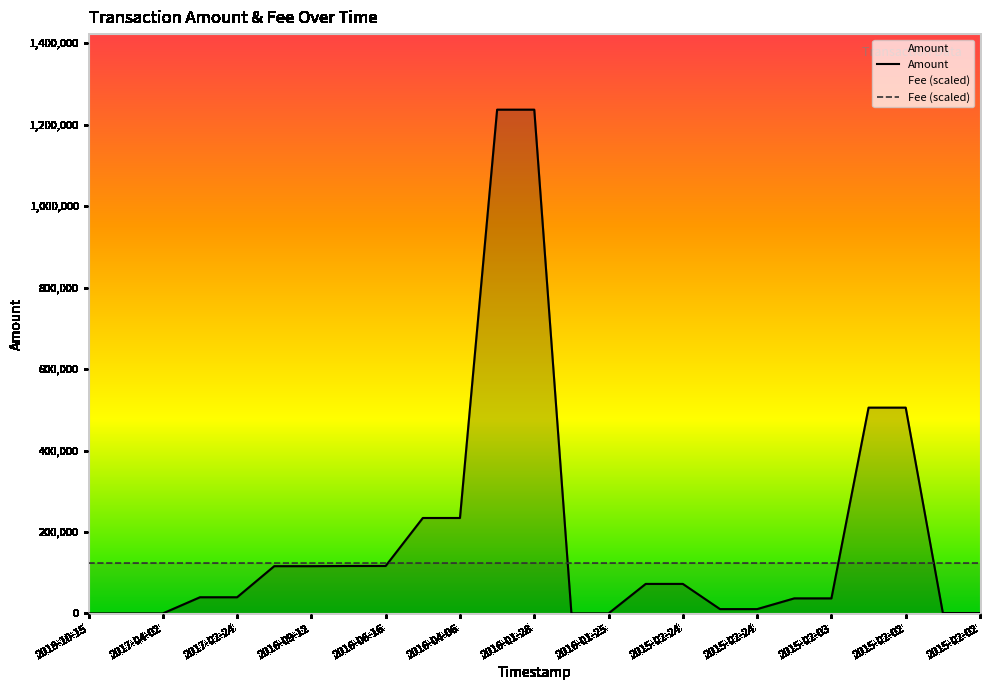

What is the total value across all series at 2017-02-24?

163418.2